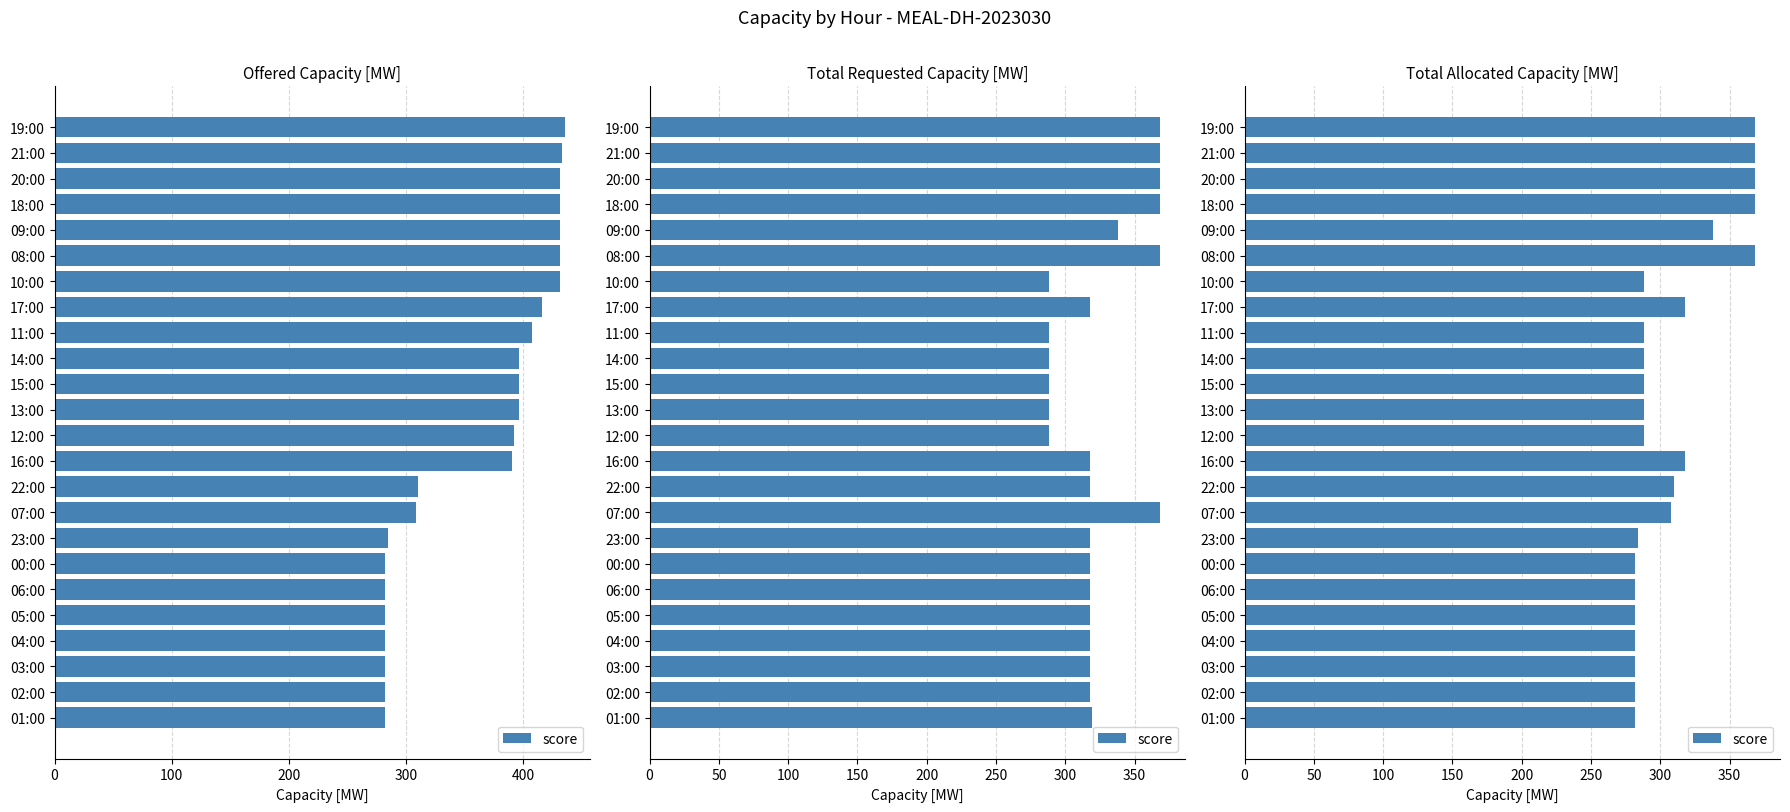

The chart shows a value of 282 at 04:00. True or false?

True